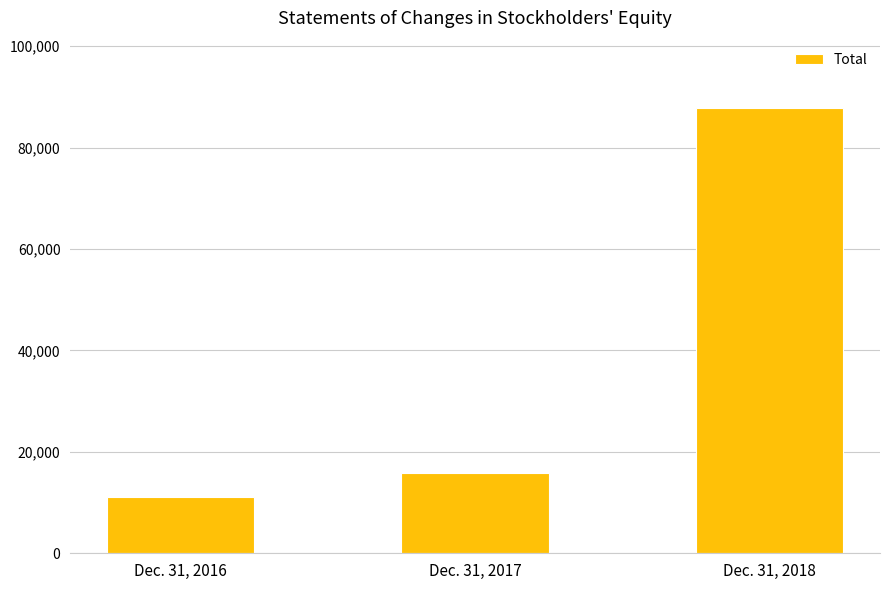

Where is the data nearest to the value 49484?

Dec. 31, 2017